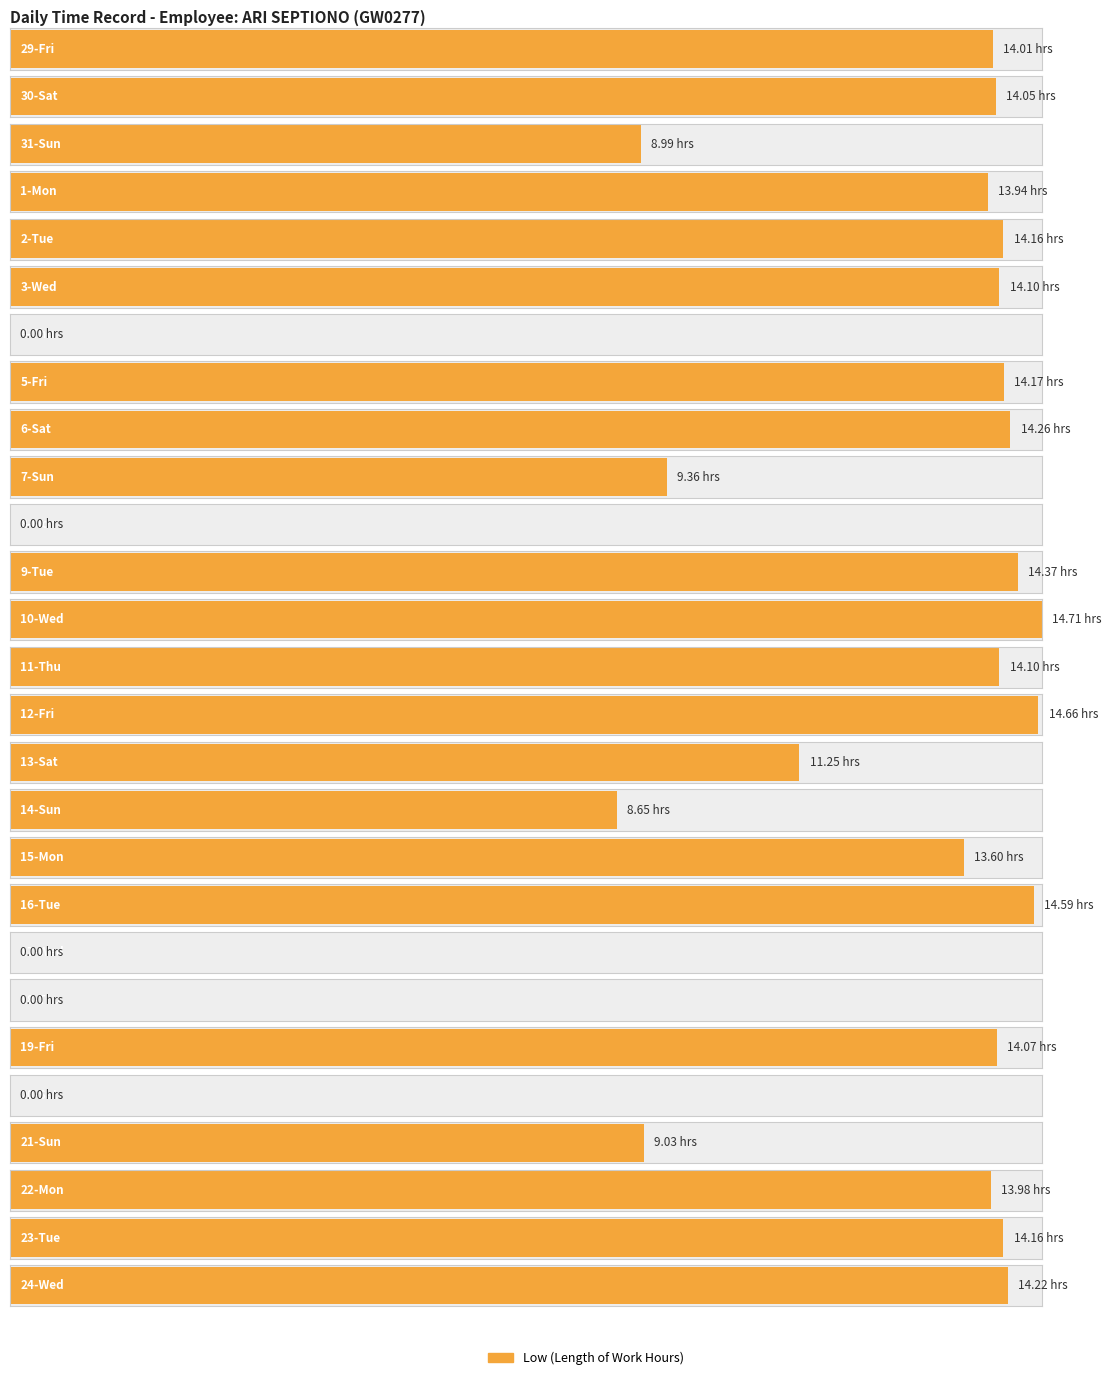

What is the difference between the second highest and second lowest values?

14.7